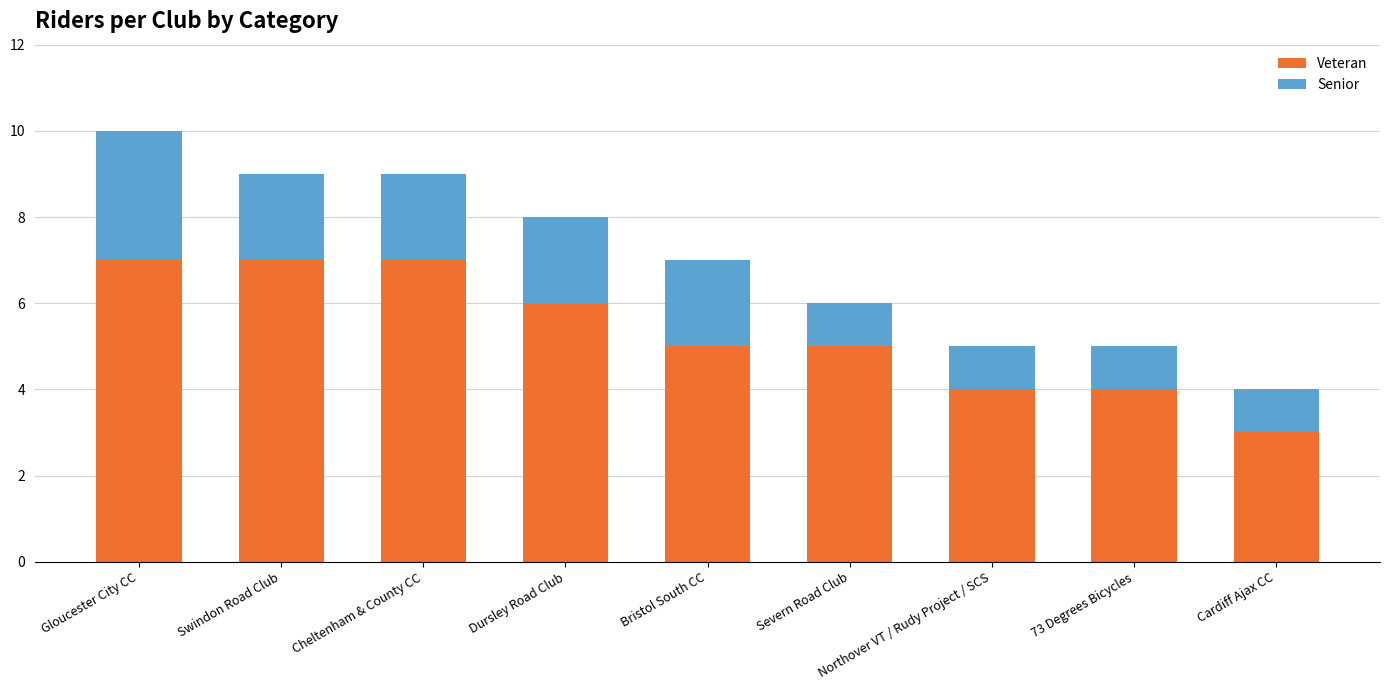

The value of Veteran at Northover VT / Rudy Project / SCS is 5. True or false?

False